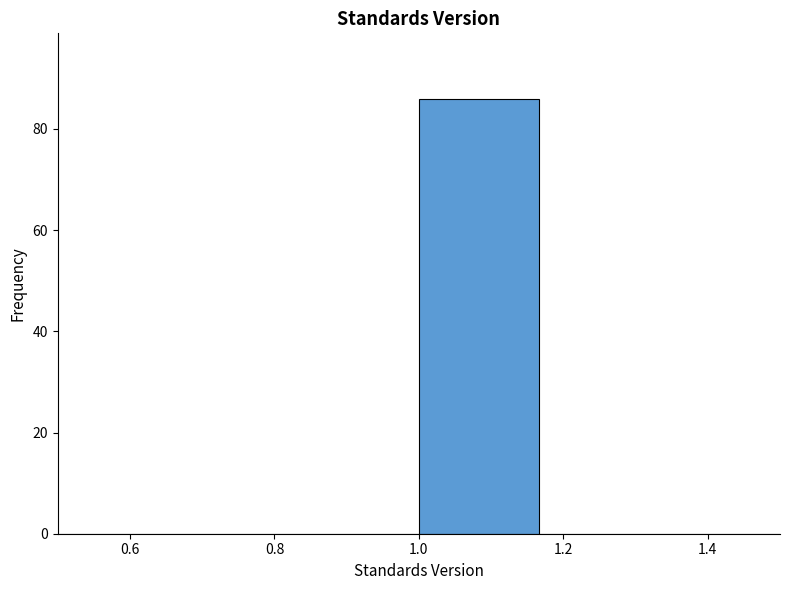

Reading left to right, transcribe this chart: for each bar, give the range it covers on the x-axis and its height. Neither the bar edges nor the heights are printed on the chart, so give them approximately, as read against the axes.

0.50 to 0.66: 0
0.66 to 0.84: 0
0.84 to 1.00: 0
1.00 to 1.16: 86
1.16 to 1.34: 0
1.34 to 1.50: 0